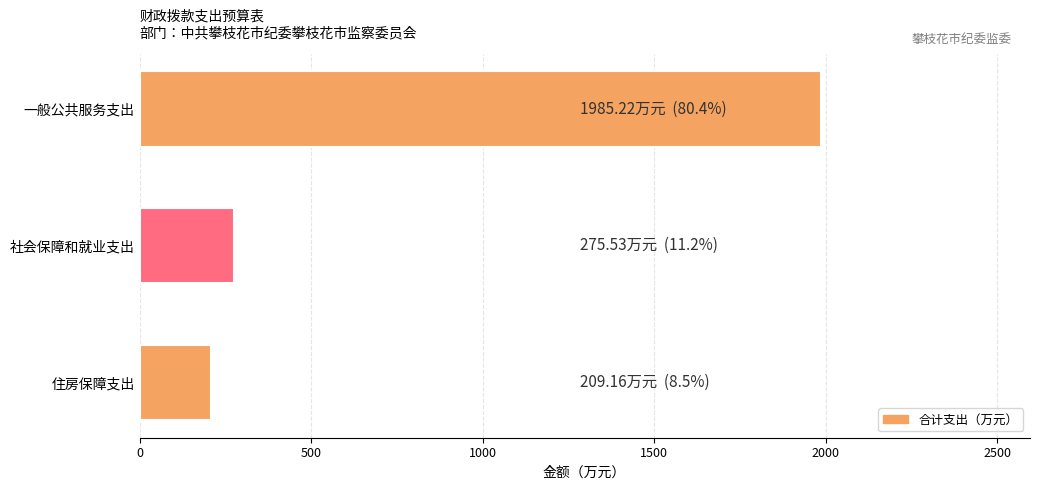

List the labels in order of value, smallest first.

住房保障支出, 社会保障和就业支出, 一般公共服务支出